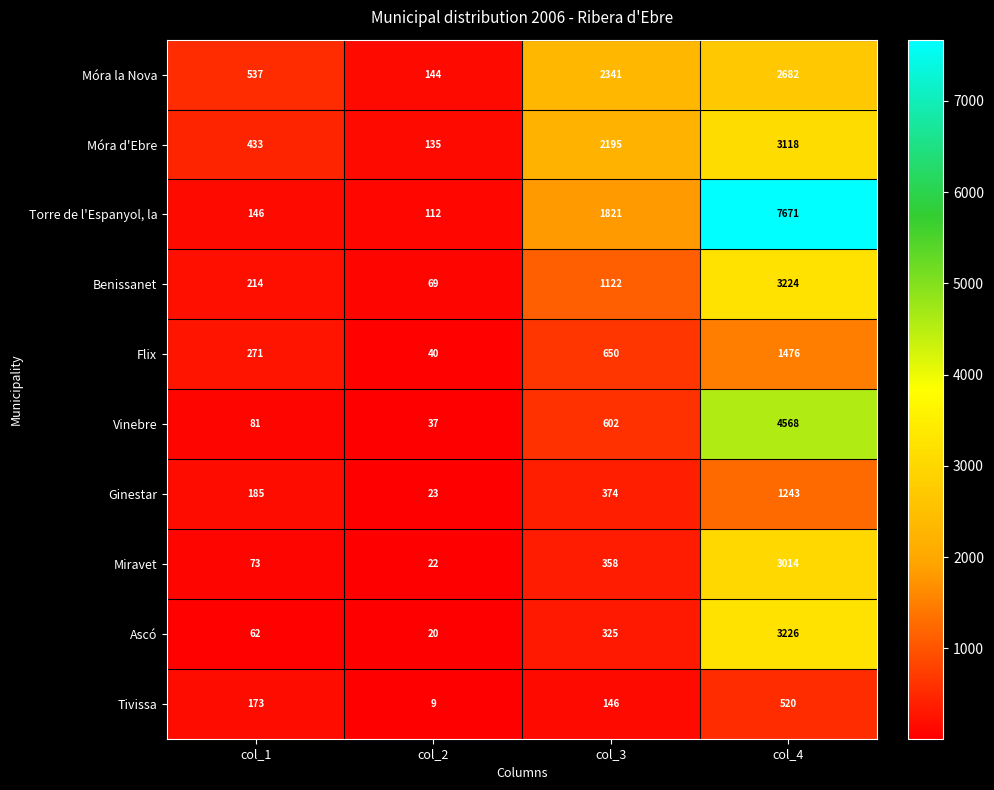

Is the value of Torre de l'Espanyol, la at col_2 greater than the value of Benissanet at col_1?

No